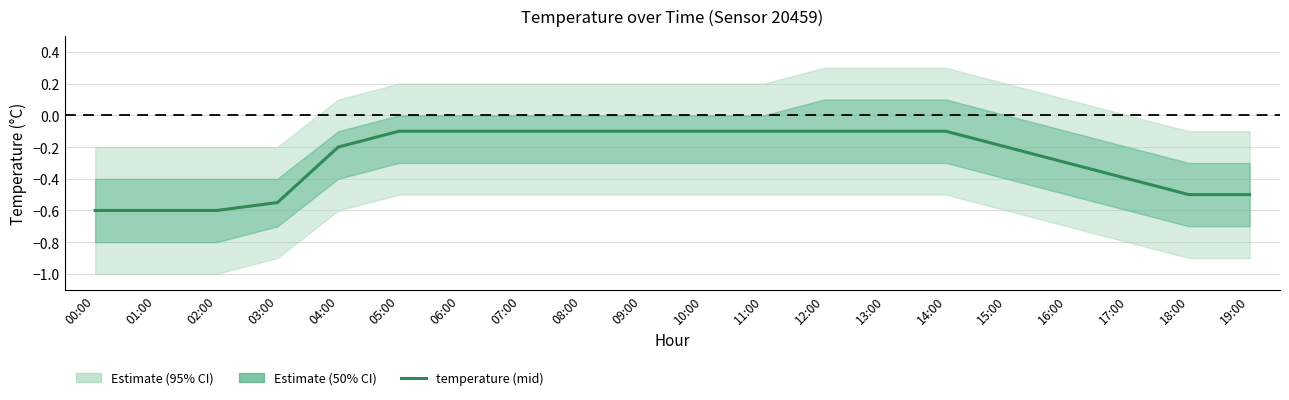

Does the chart have visible grid lines?

Yes